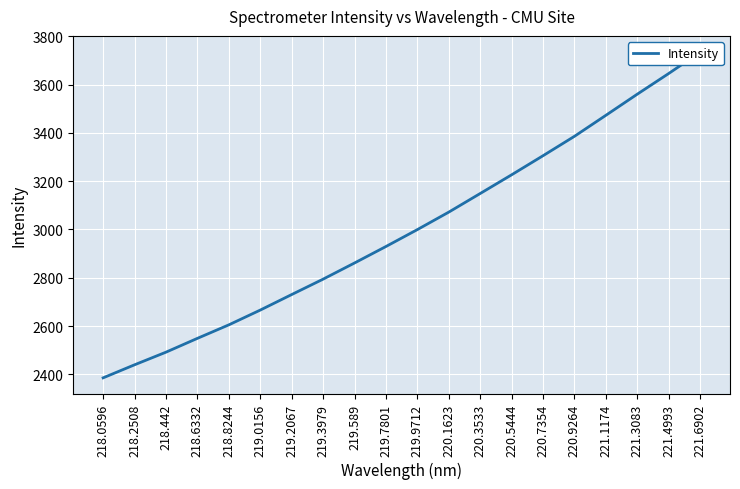

The value at 221.1174 is 1077.6. True or false?

False